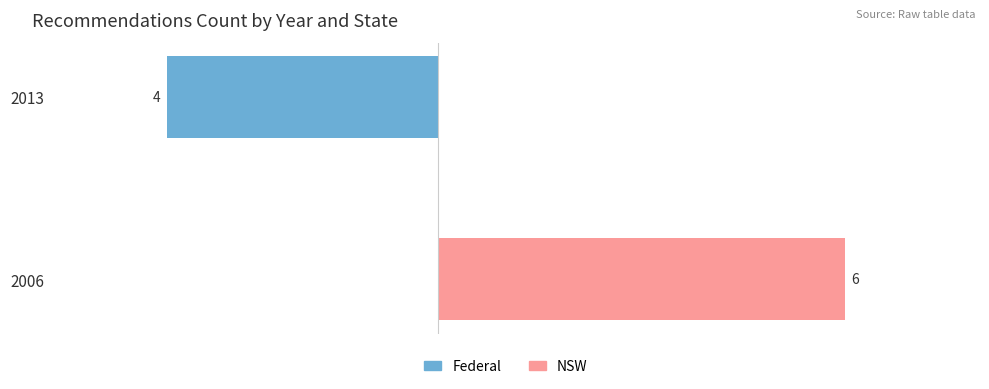

Which series has the largest range (max minus min)?

NSW